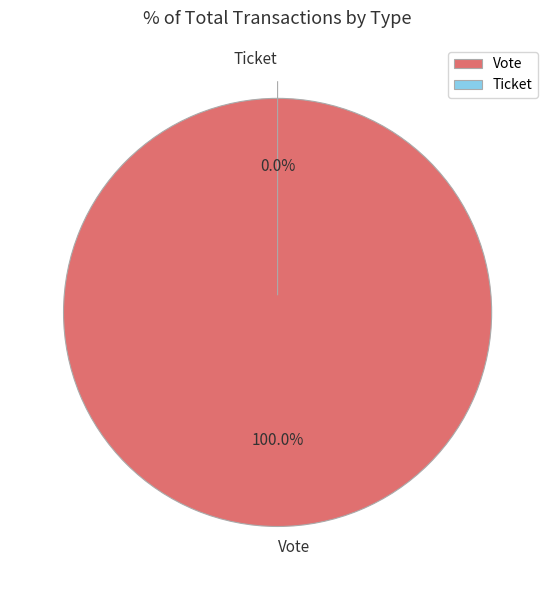

Which has a higher value, Ticket or Vote?

Vote